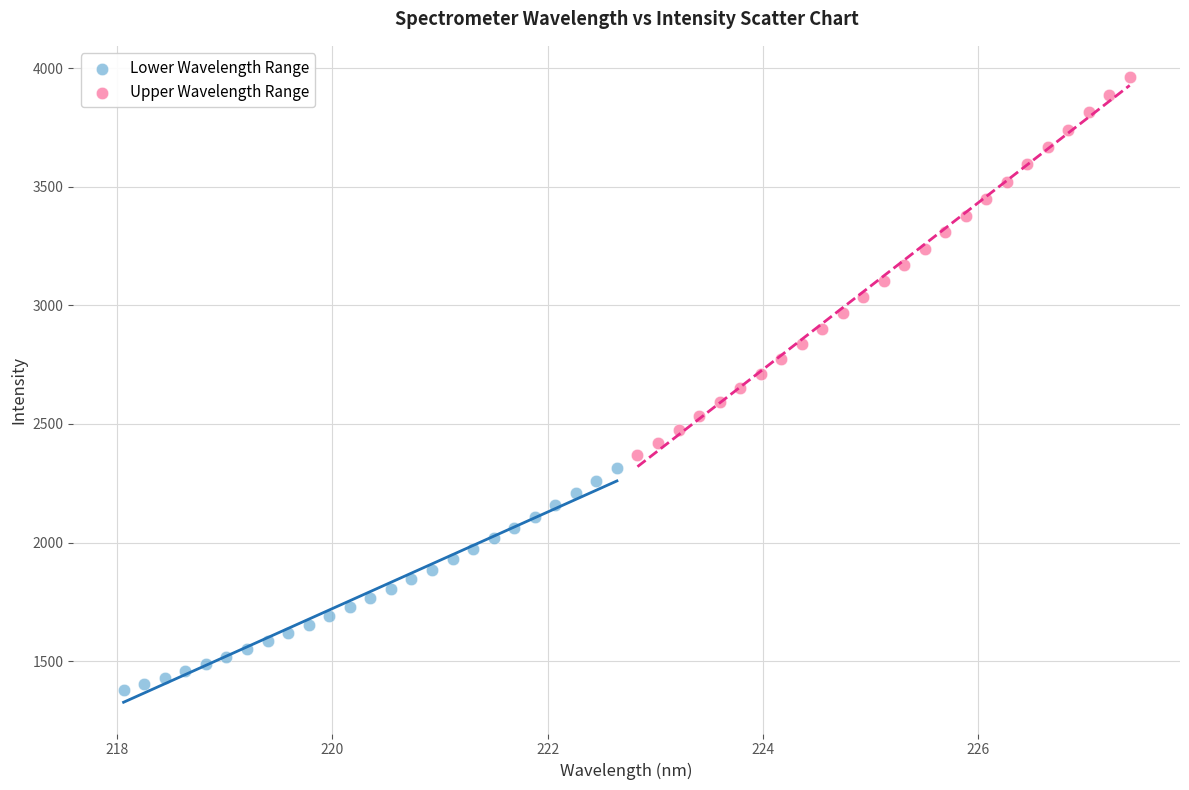

Which series reaches the maximum Y coordinate?

Upper Wavelength Range